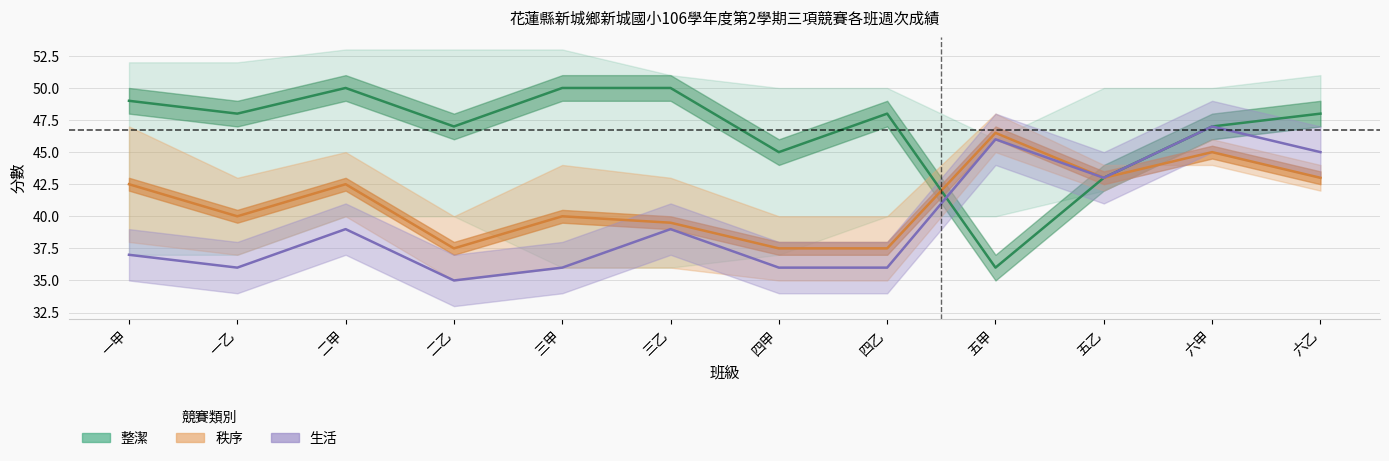

True or false: 整潔第12週 and 秩序中線 cross at least once.

True